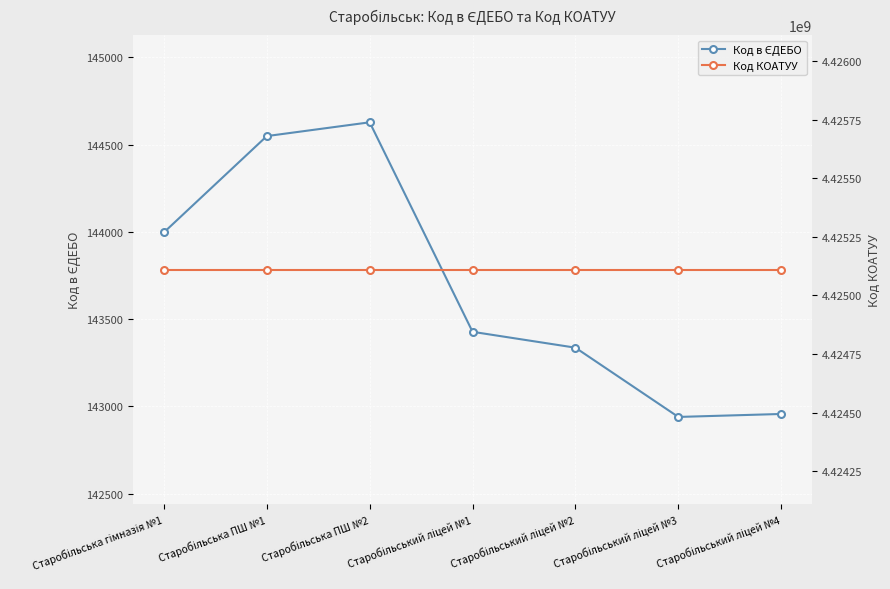

The Код КОАТУУ series shows 2957249819 at Старобільський ліцей №1. True or false?

False